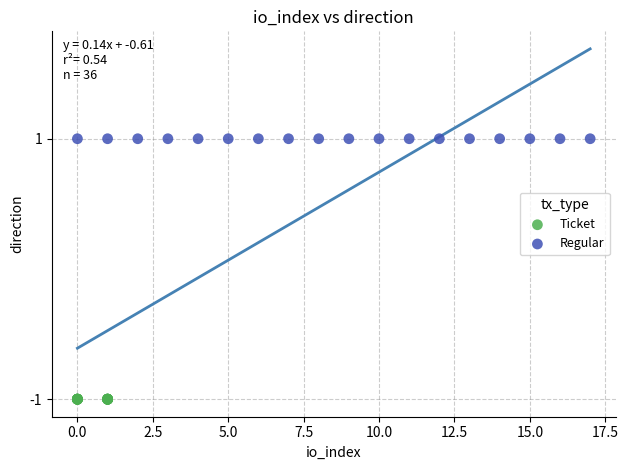

Which series reaches the maximum Y coordinate?

Regular